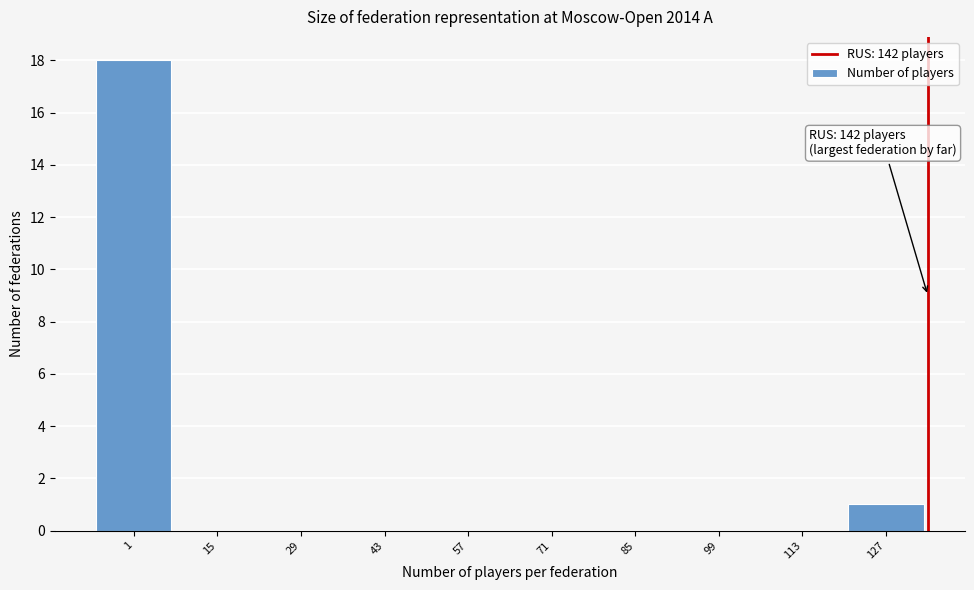

Reading left to right, what are all the values shown in this chart?

1=18	15=0	29=0	43=0	57=0	71=0	85=0	99=0	113=0	127=1